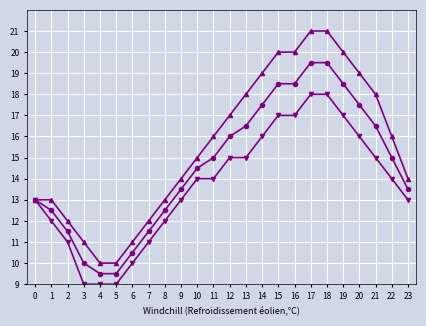

What is the total value across all series at 5?

28.5